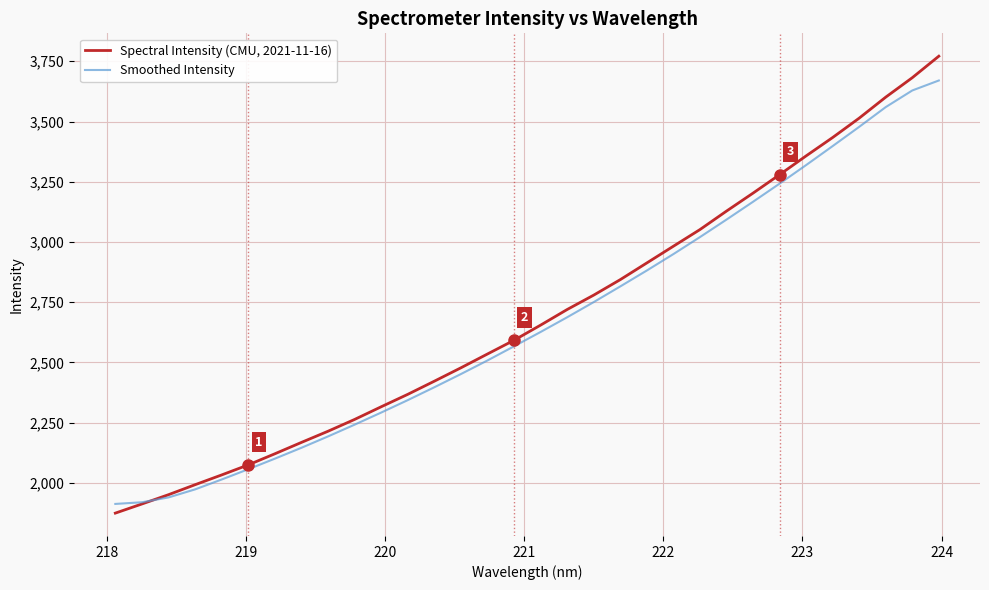

Which series has the widest spread of values?

Spectral Intensity (CMU, 2021-11-16)